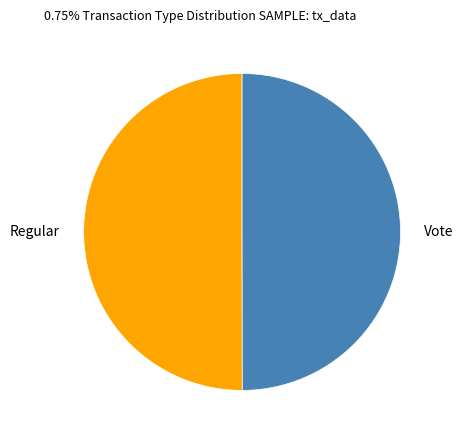

Combined, do Vote and Regular account for over 50%?

Yes